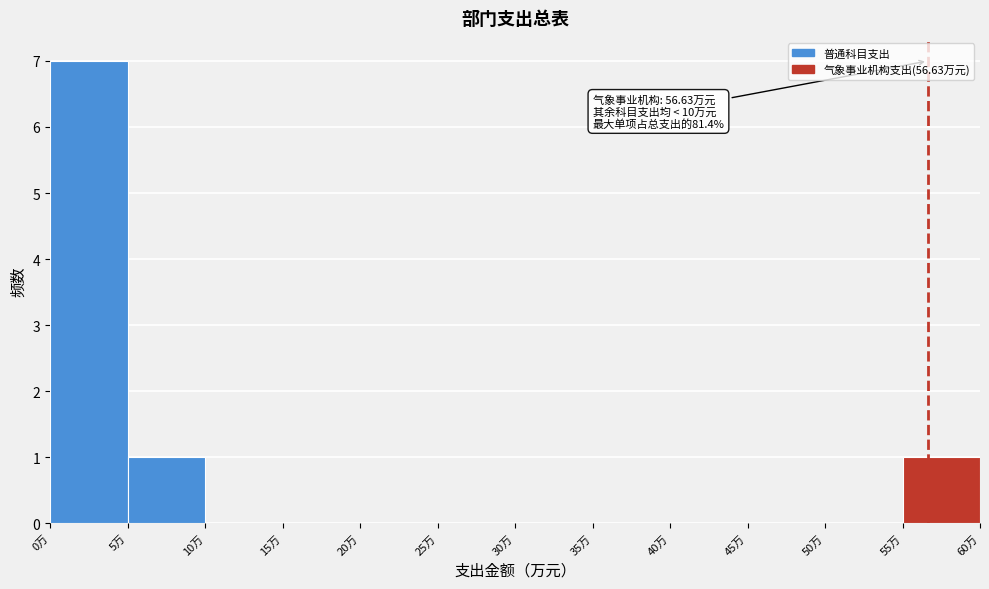

Which range on the x-axis has the tallest bar?

0 to 5